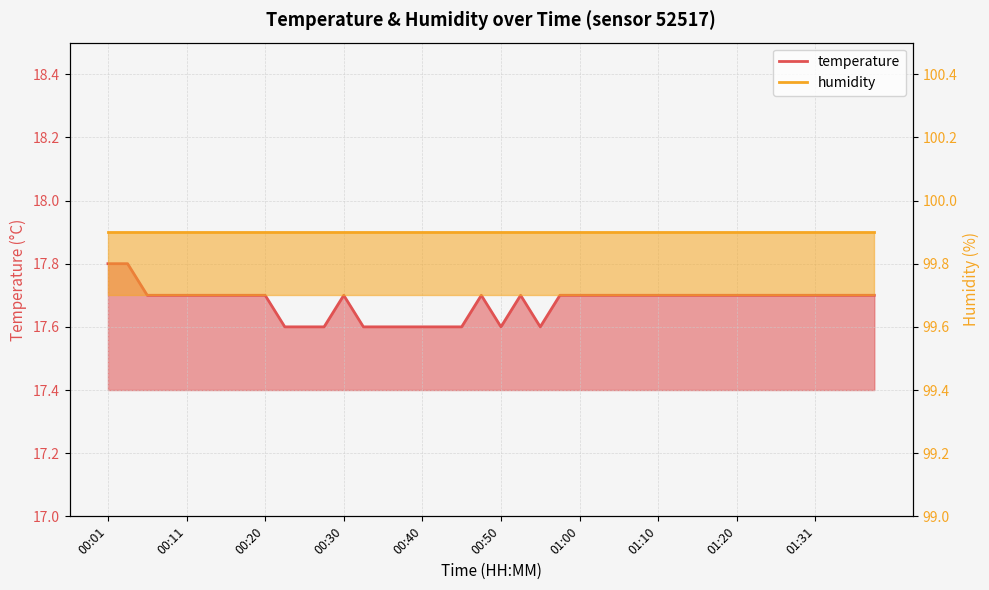

What position from the right is 00:28?

29